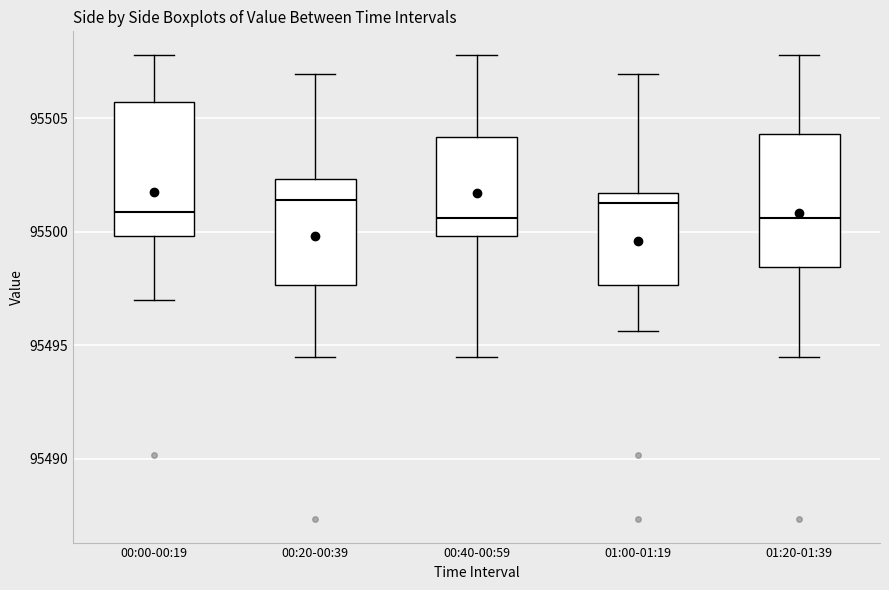

Reading left to right, transcribe this box plot: for each box, give where its median line is, the range the box spans, and where its two whiskers end, as read against the y-axis. The values are not printed on the chart, so give them approximately, as read against the axis.

00:00-00:19: median 95501.0, box 95500.0 to 95505.5, whiskers 95497.0 to 95508.0
00:20-00:39: median 95501.5, box 95497.5 to 95502.5, whiskers 95494.5 to 95507.0
00:40-00:59: median 95500.5, box 95500.0 to 95504.0, whiskers 95494.5 to 95508.0
01:00-01:19: median 95501.5 (just below the box's upper edge), box 95497.5 to 95501.5, whiskers 95495.5 to 95507.0
01:20-01:39: median 95500.5, box 95498.5 to 95504.5, whiskers 95494.5 to 95508.0